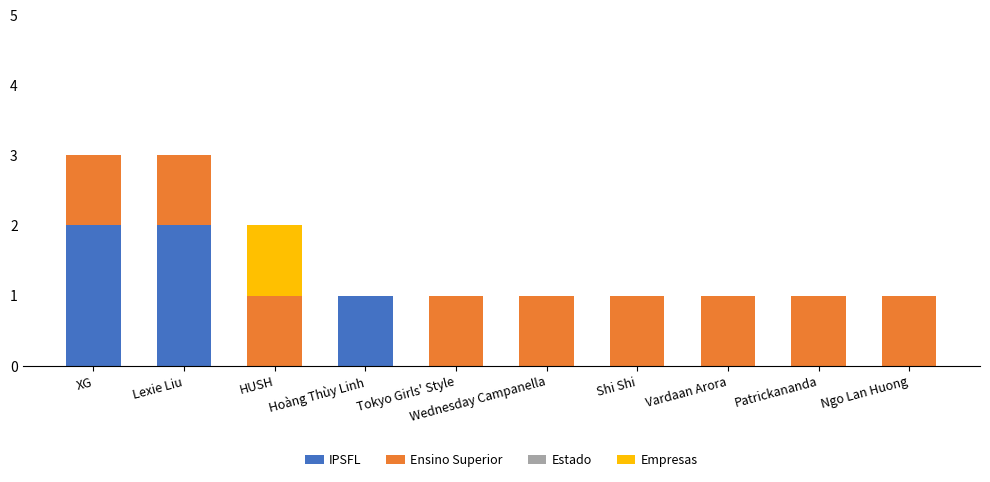

True or false: IPSFL has a value of 3 at Lexie Liu.

False